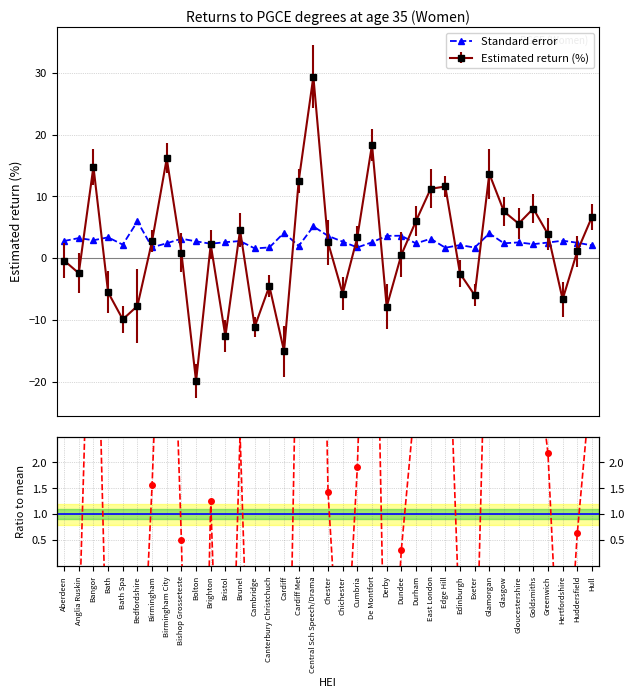

Which series changed the most between Edge Hill and Greenwich?

Ratio to mean